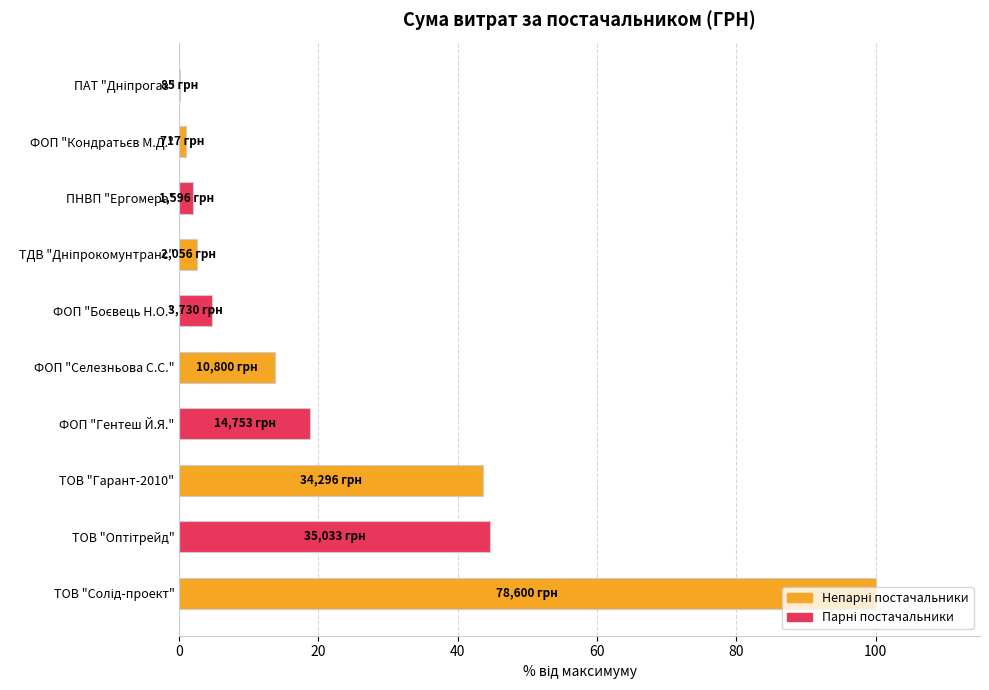

The chart shows a value of 18.8 at ФОП "Гентеш Й.Я.". True or false?

True